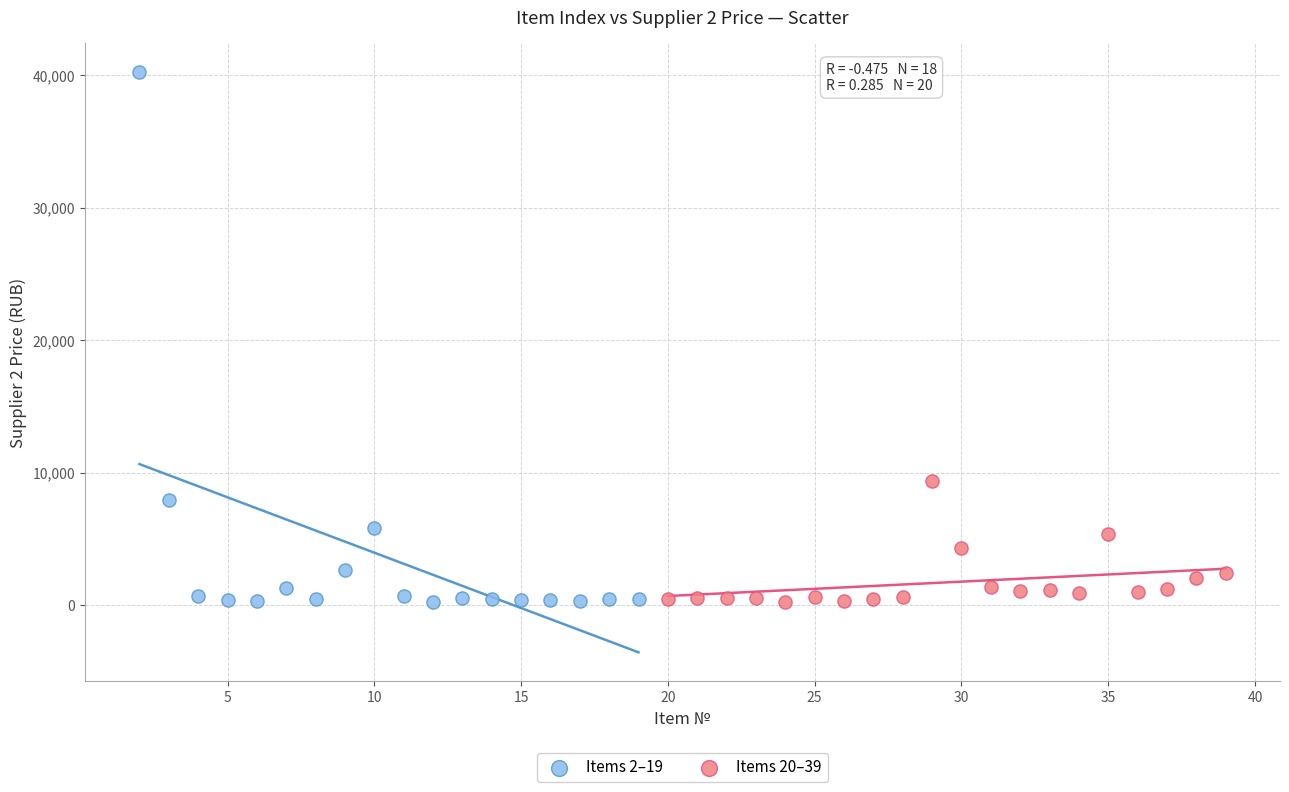

Which series has the widest spread of Y values?

Items 2–19